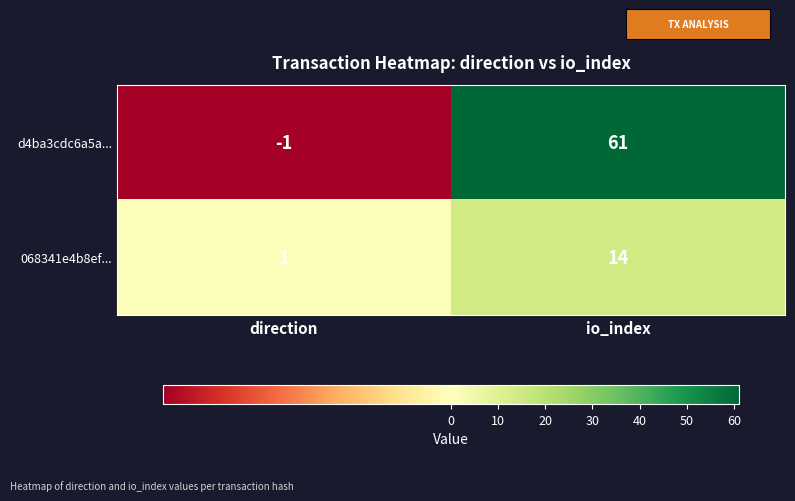

Which series changed the most between direction and io_index?

d4ba3cdc6a5a...